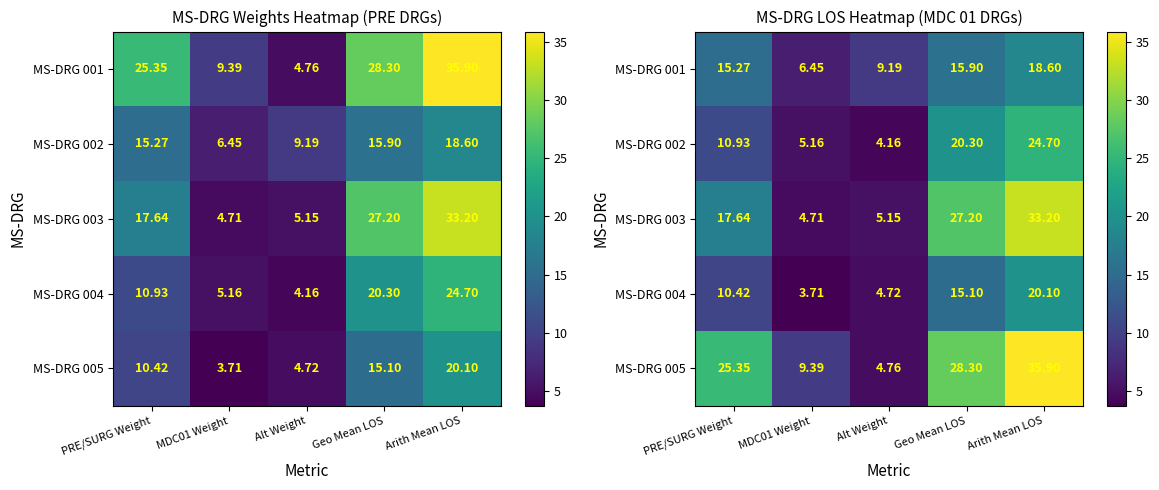

Between PRE/SURG Weight and Geo Mean LOS, which series saw the biggest shift?

MS-DRG 003